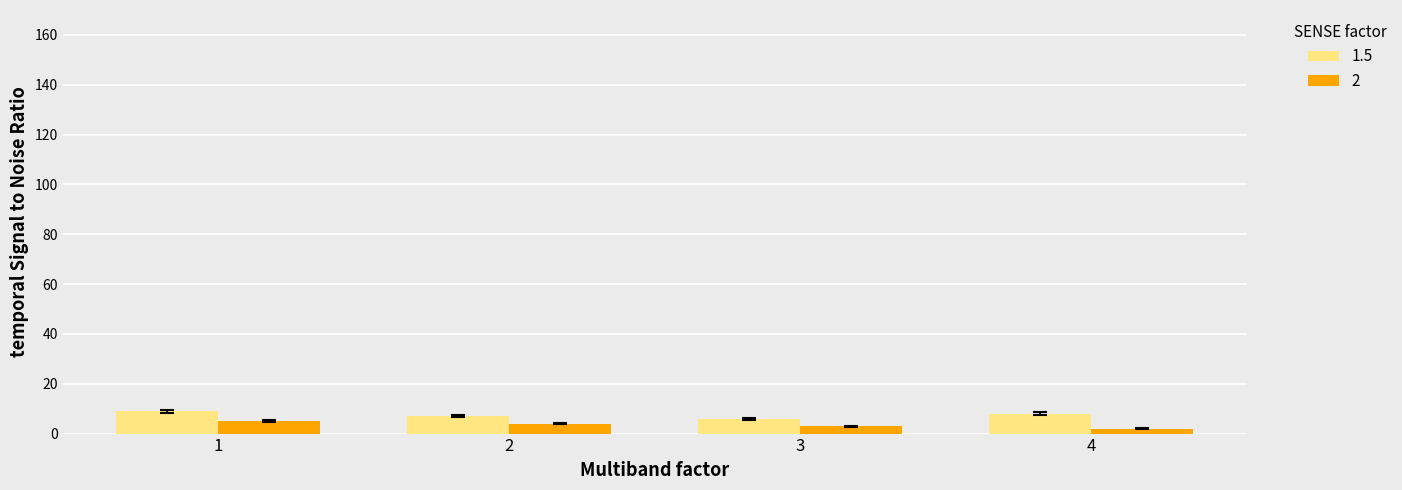

At how many categories does at least one series exceed 3?

4